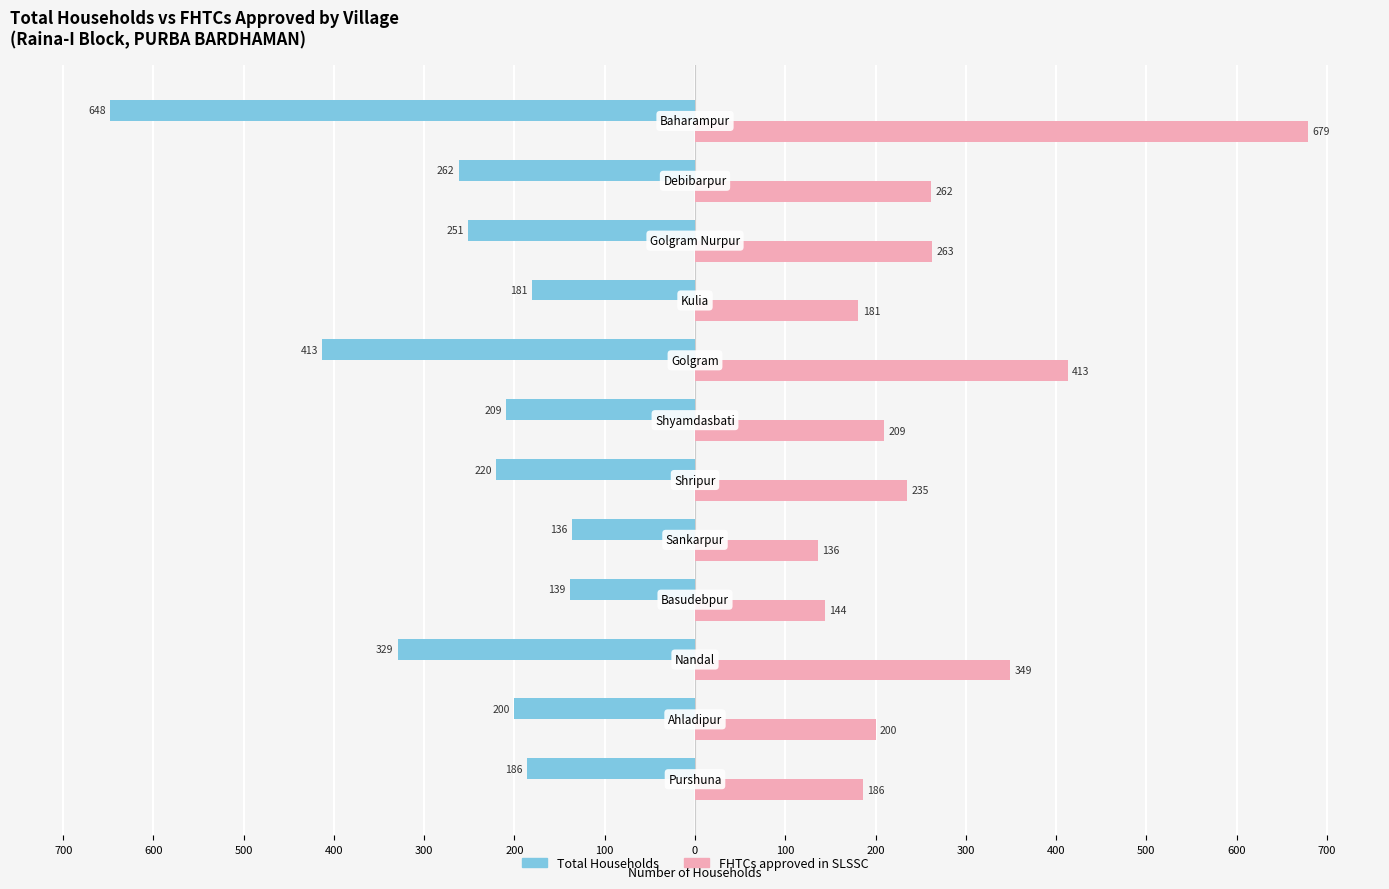

What is the average value of the FHTCs approved in SLSSC series?

271